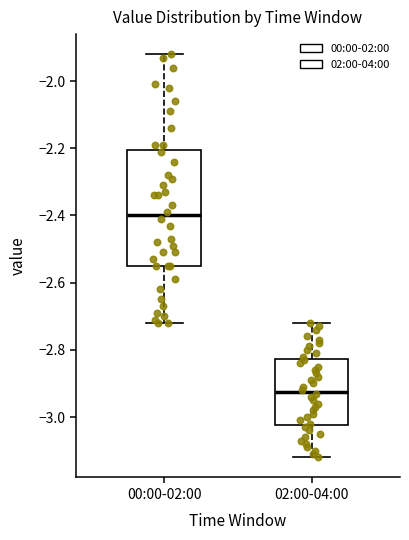

Reading left to right, transcribe this box plot: for each box, give where its median line is, the range the box spans, and where its two whiskers end, as read against the y-axis. The values are not printed on the chart, so give them approximately, as read against the axis.

00:00-02:00: median -2.40, box -2.54 to -2.20, whiskers -2.72 to -1.92
02:00-04:00: median -2.92, box -3.02 to -2.82, whiskers -3.12 to -2.72